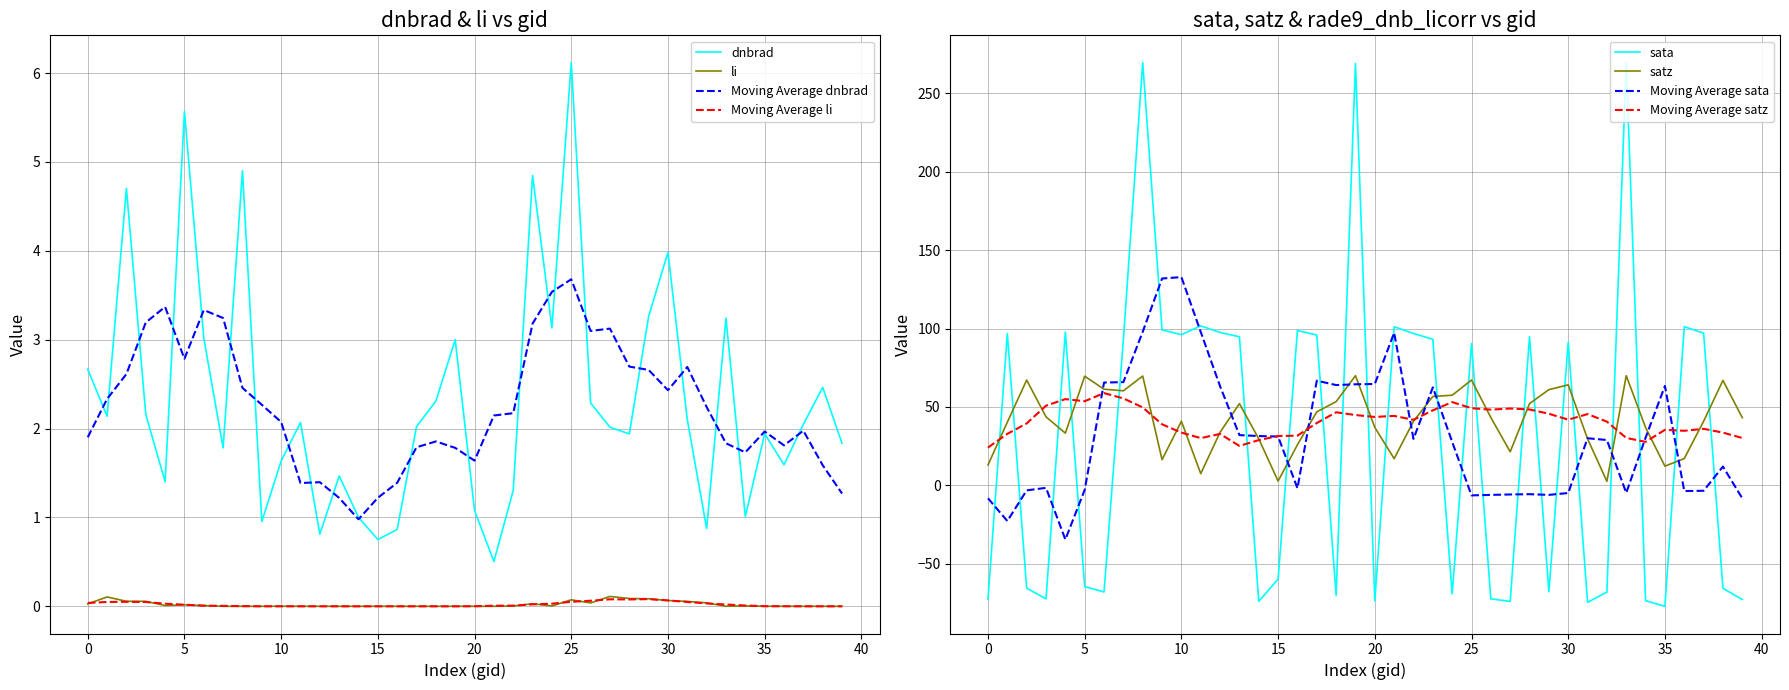

What is the smallest value displayed?

-77.2